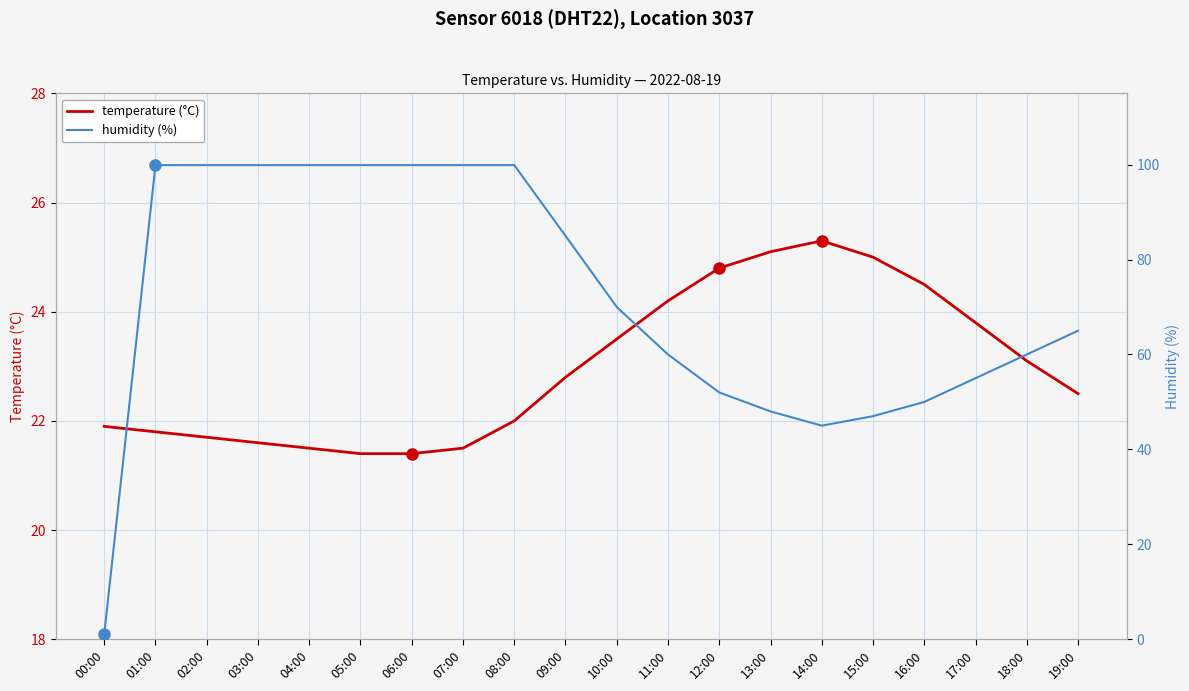

What are all the series names shown in the legend?

temperature (°C), humidity (%)